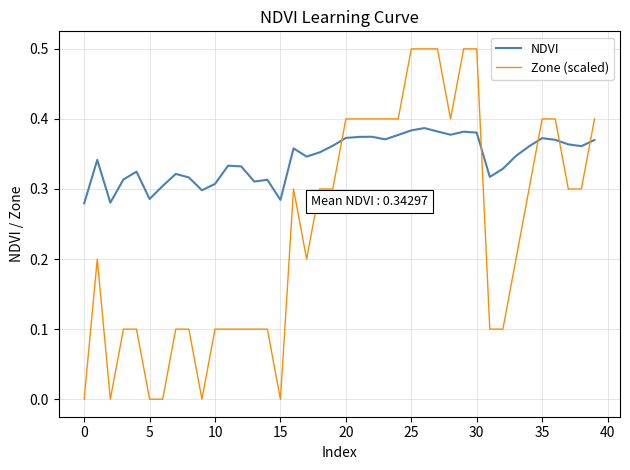

Which series has the widest spread of values?

Zone (scaled)